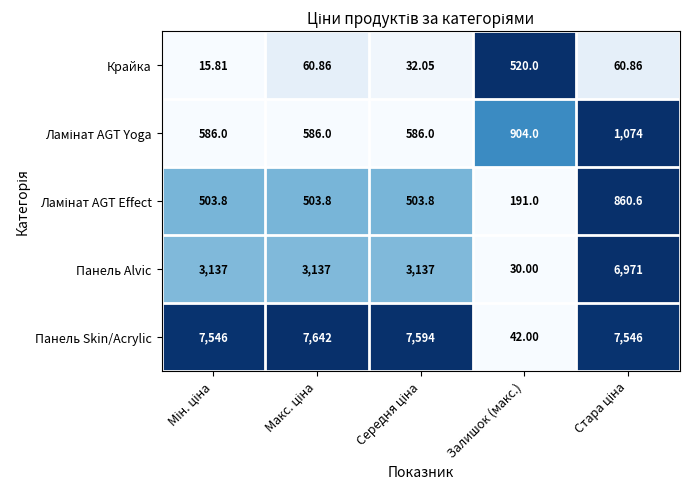

Which series has the largest total across all categories?

Панель Skin/Acrylic